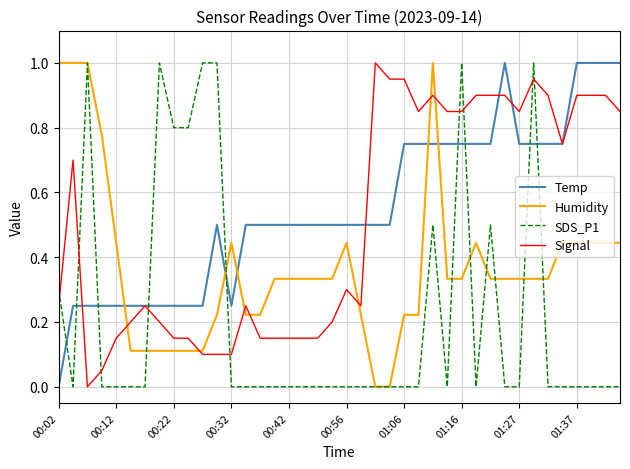

What is the highest value of the Humidity series?

1.0